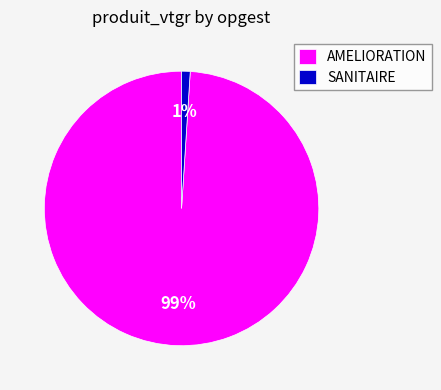

To the nearest percent, what portion does AMELIORATION represent?

99%